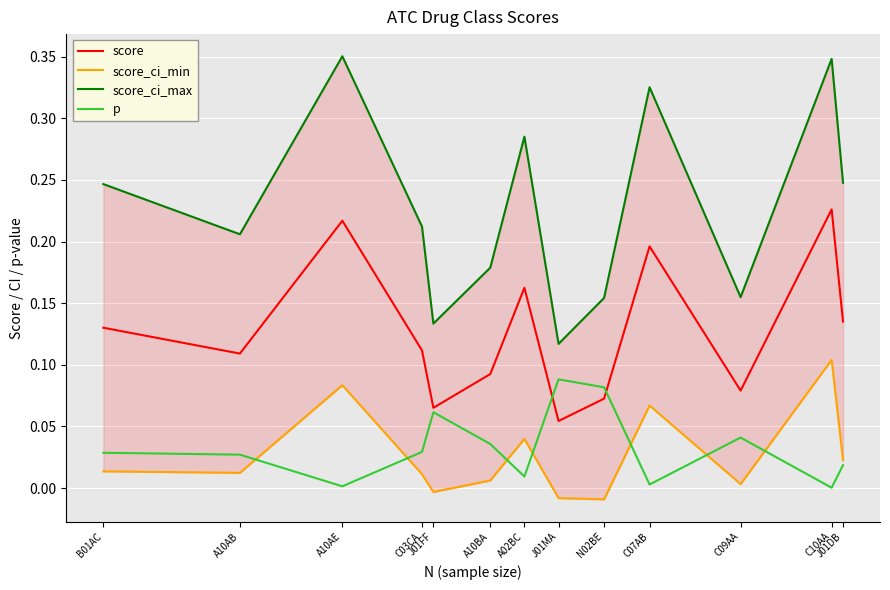

Read the score_ci_max value at N02BE.

0.2